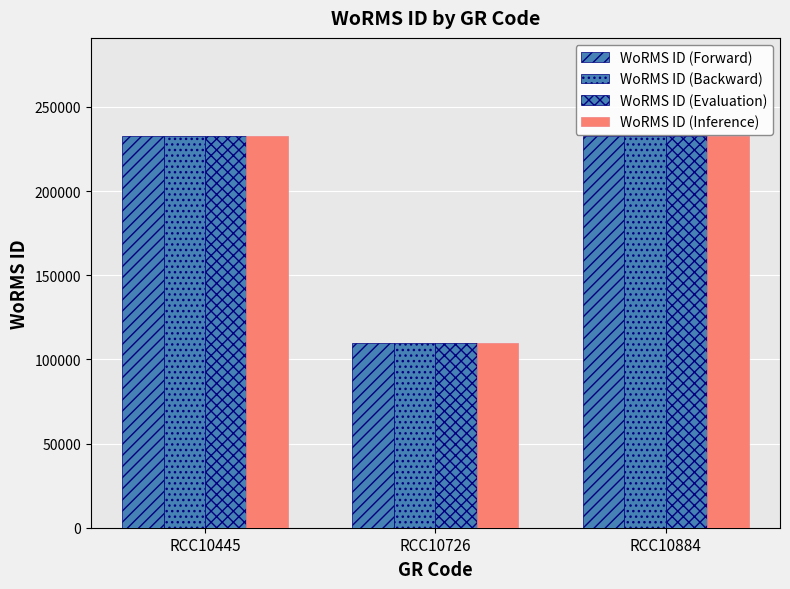

What is the value of the WoRMS ID (Inference) bar at the 3rd from the left?

232785